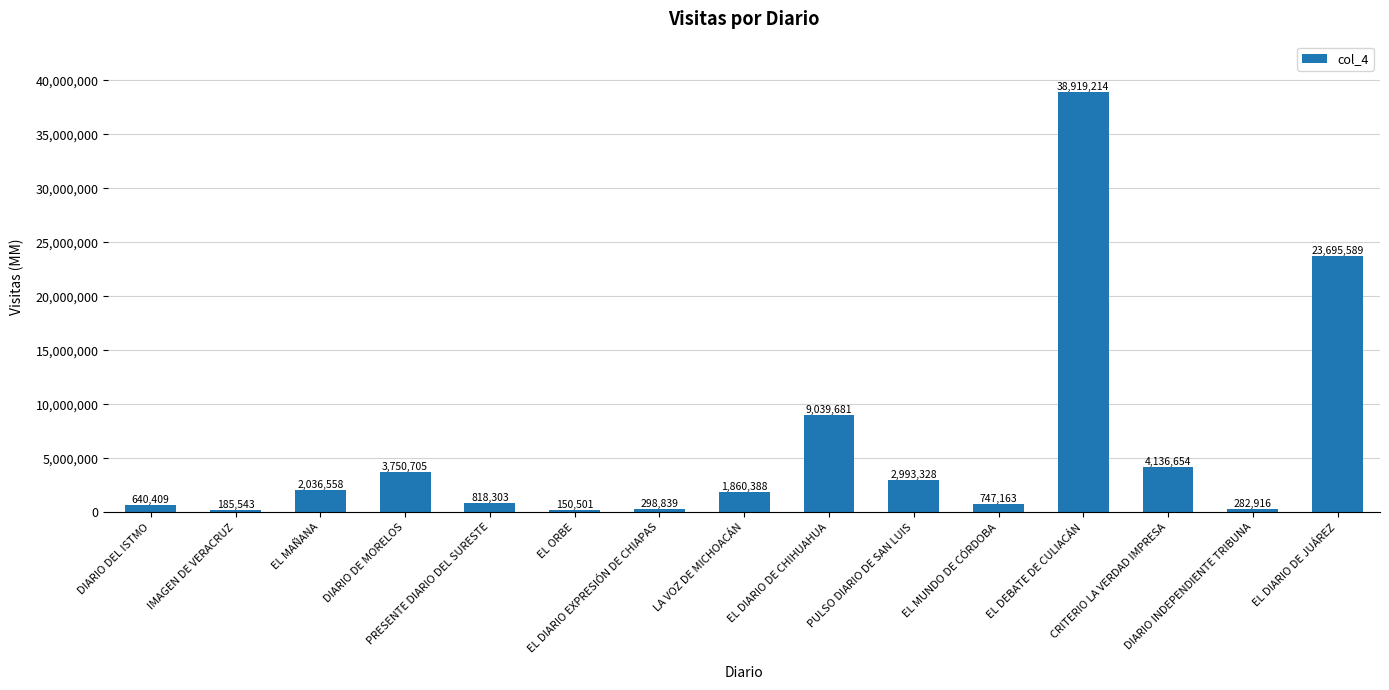

What is the smallest value displayed?

150501